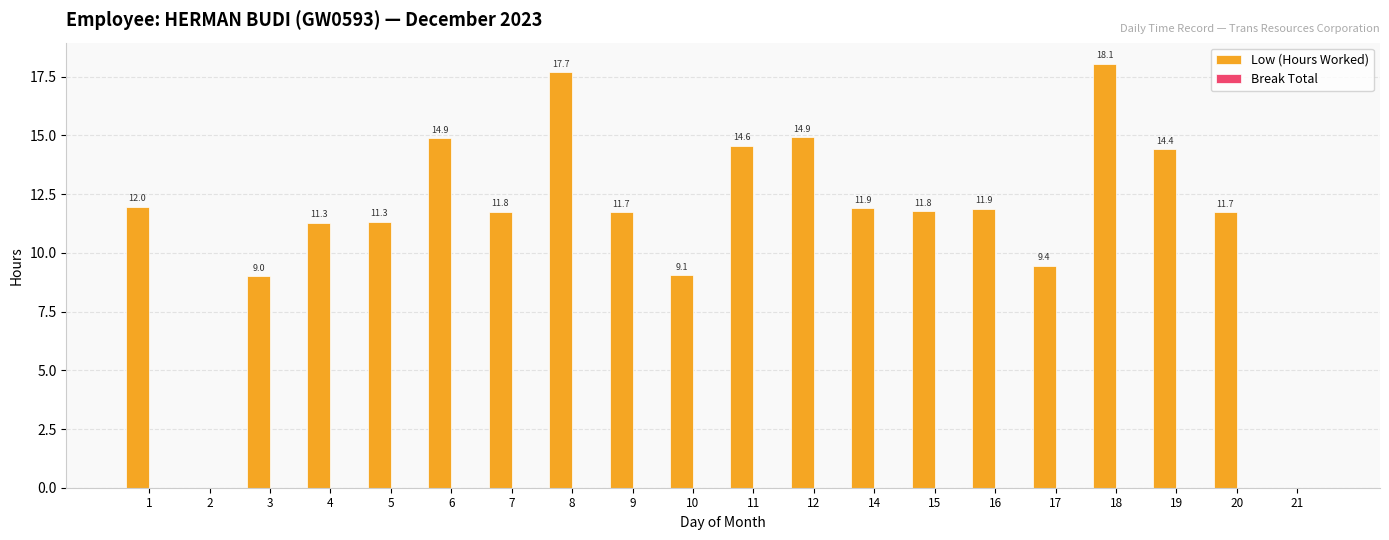

Count the number of data series in this chart.

1